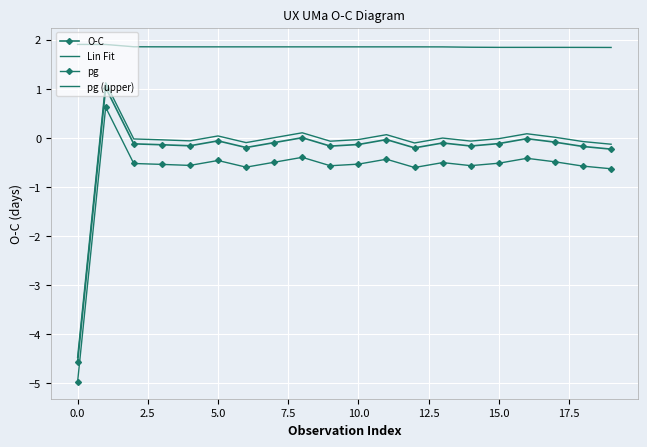

What is the label of the 5th point from the right?

15